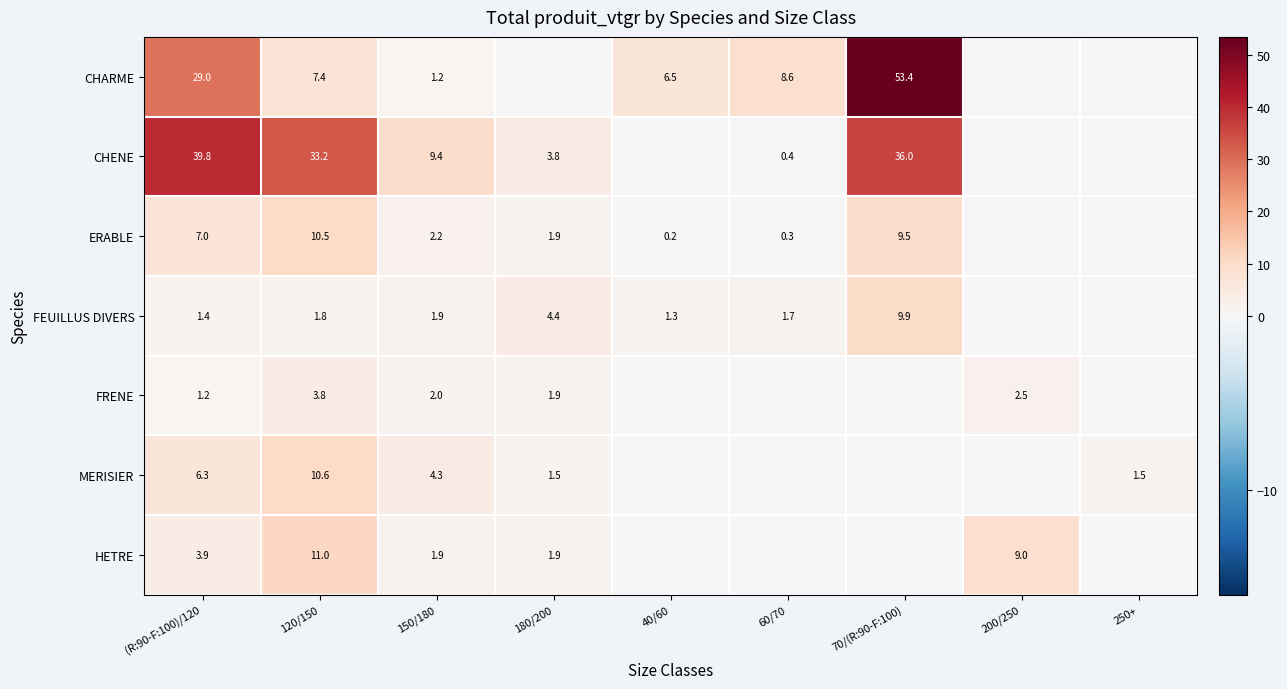

What is the difference between the highest and lowest values at 120/150?

31.4